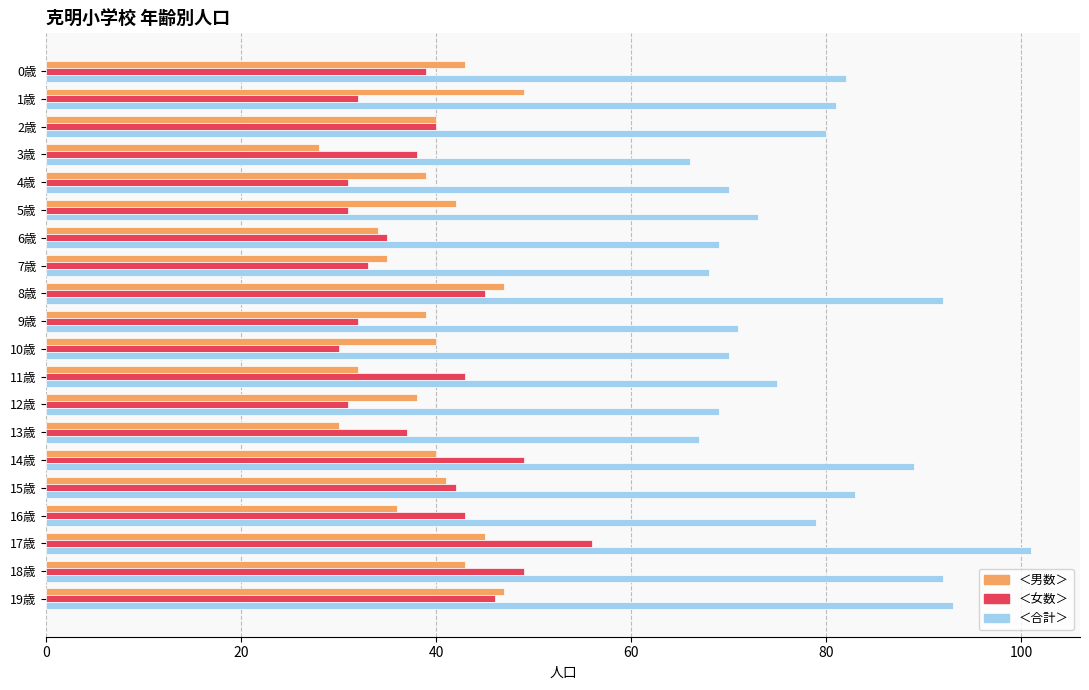

Which series has the largest range (max minus min)?

＜合計＞